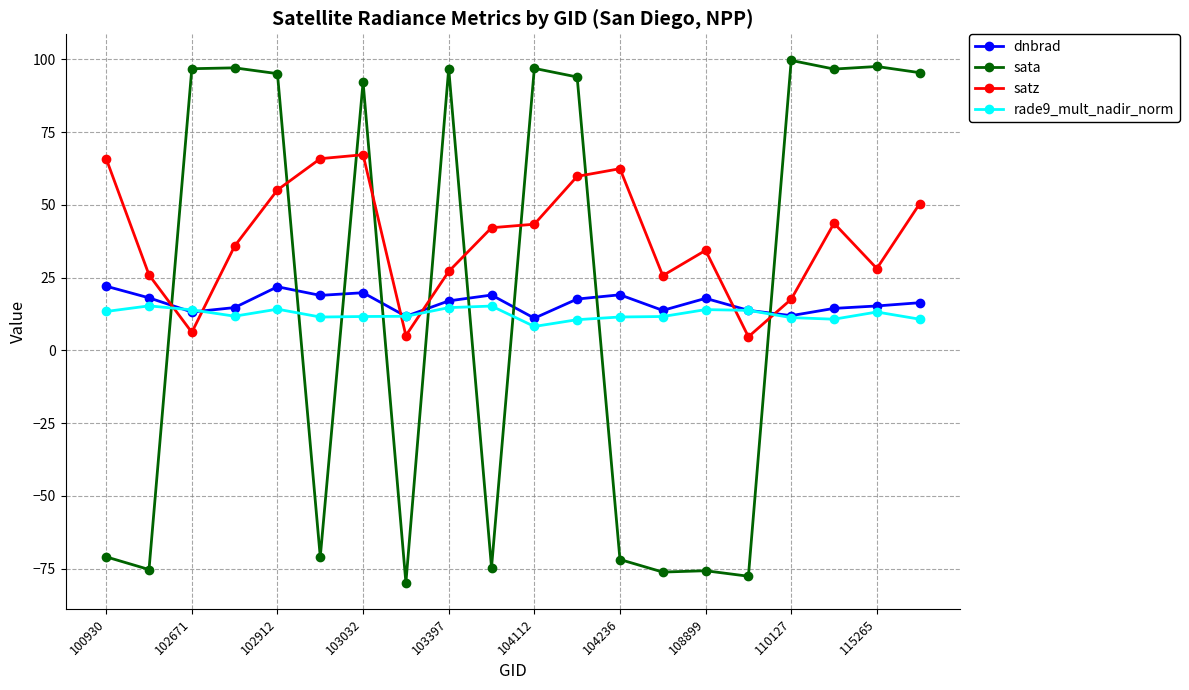

True or false: rade9_mult_nadir_norm and sata cross at least once.

True